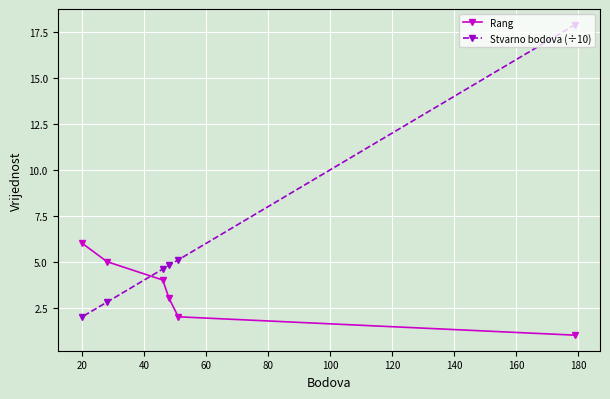

What are all the series names shown in the legend?

Rang, Stvarno bodova (÷10)